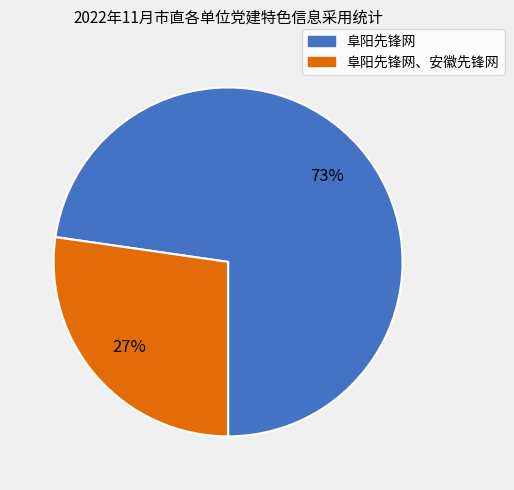

To the nearest percent, what is the average slice percentage?

50%